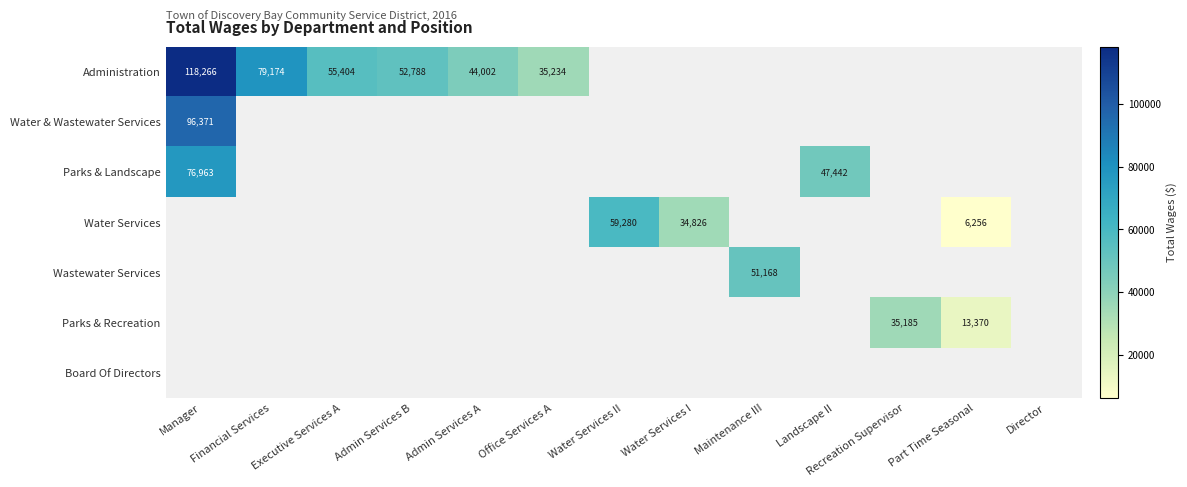

At how many categories does at least one series exceed 54408?

4